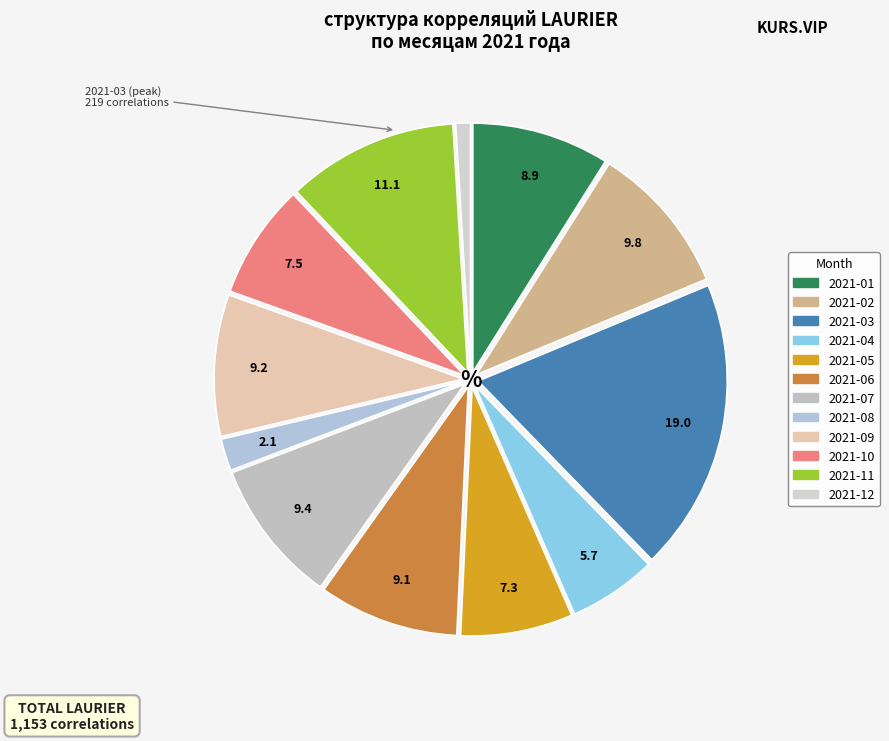

Count the number of slices in the pie.

12